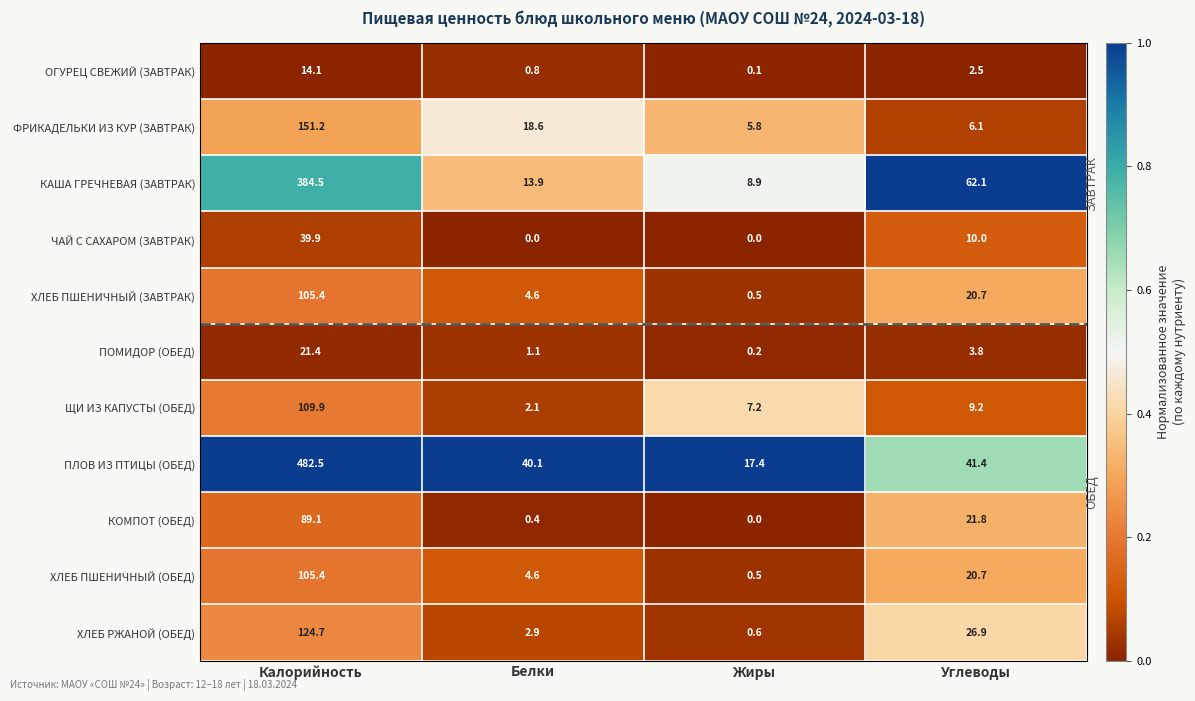

What is the average value of the ЩИ ИЗ КАПУСТЫ (ОБЕД) series?

32.1